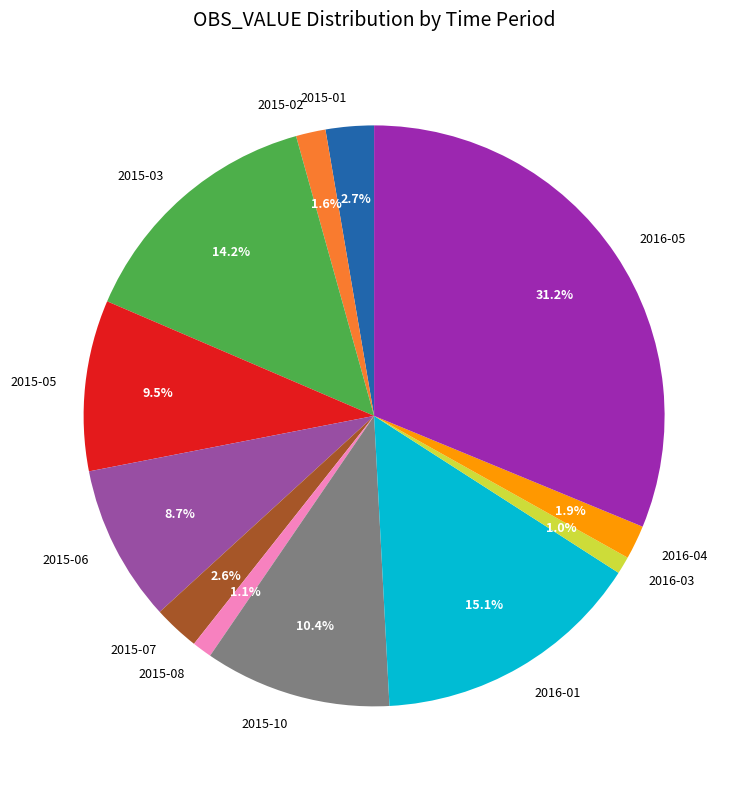

To the nearest percent, what is the combined percentage of 2015-07 and 2016-01?

18%